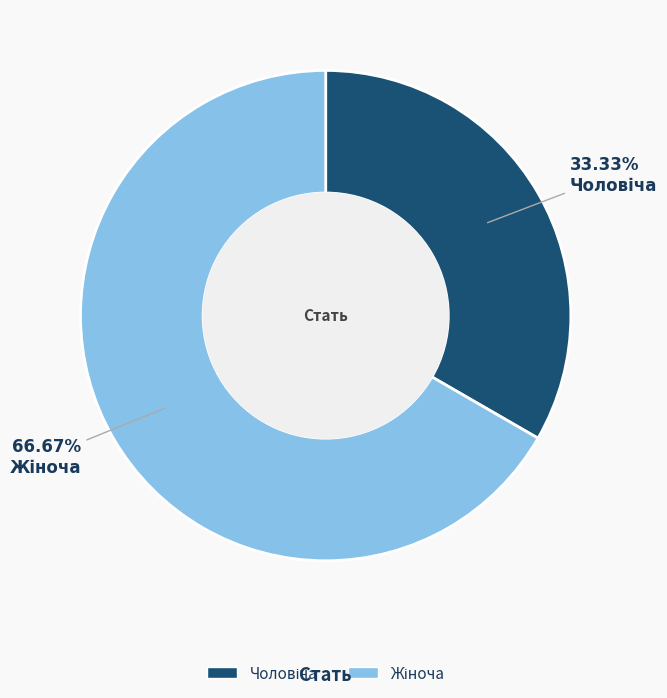

Is there any slice that represents more than half of the pie?

Yes